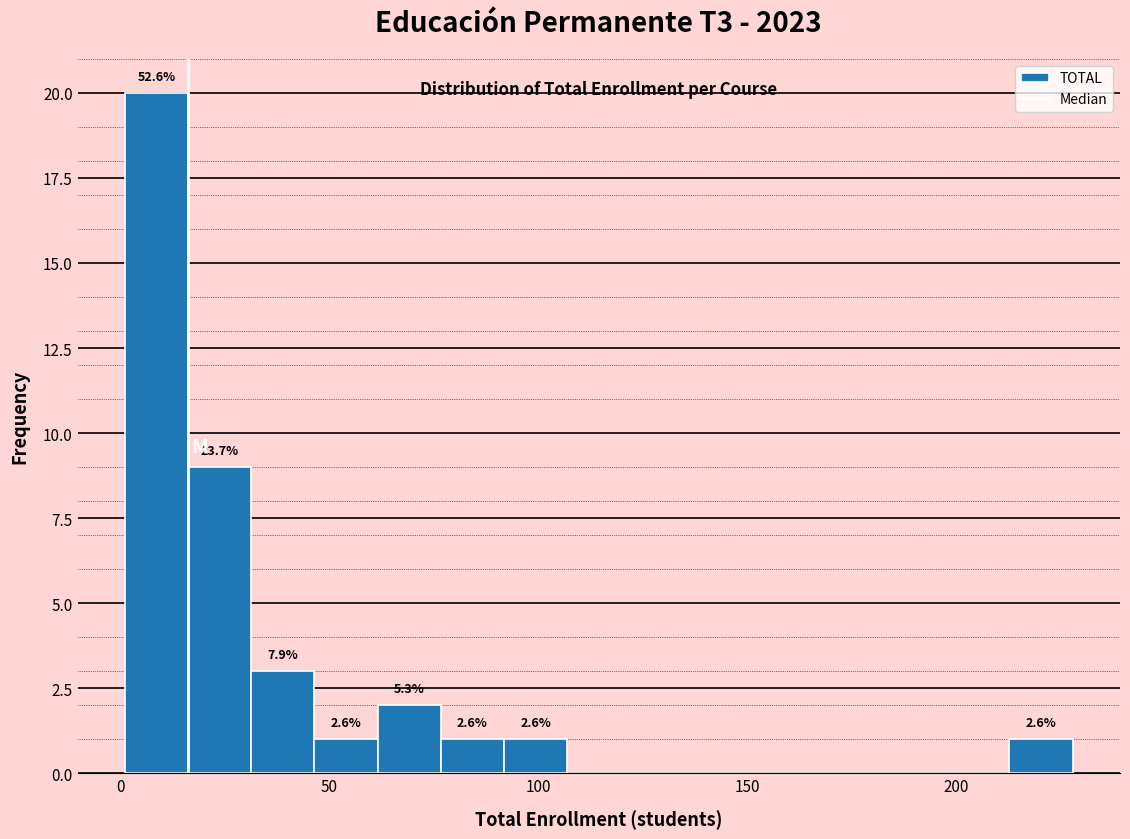

Read against the x-axis, roughly where is the centre of the tallest bar?

10